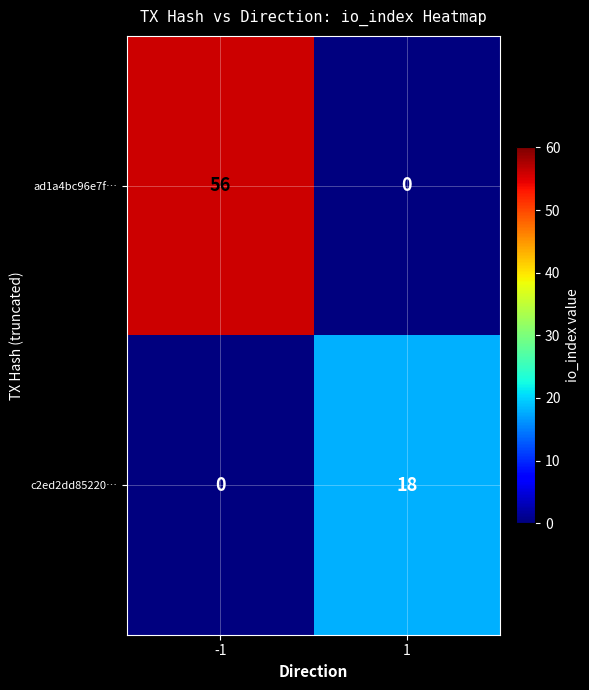

The value of c2ed2dd85220… at -1 is -11. True or false?

False